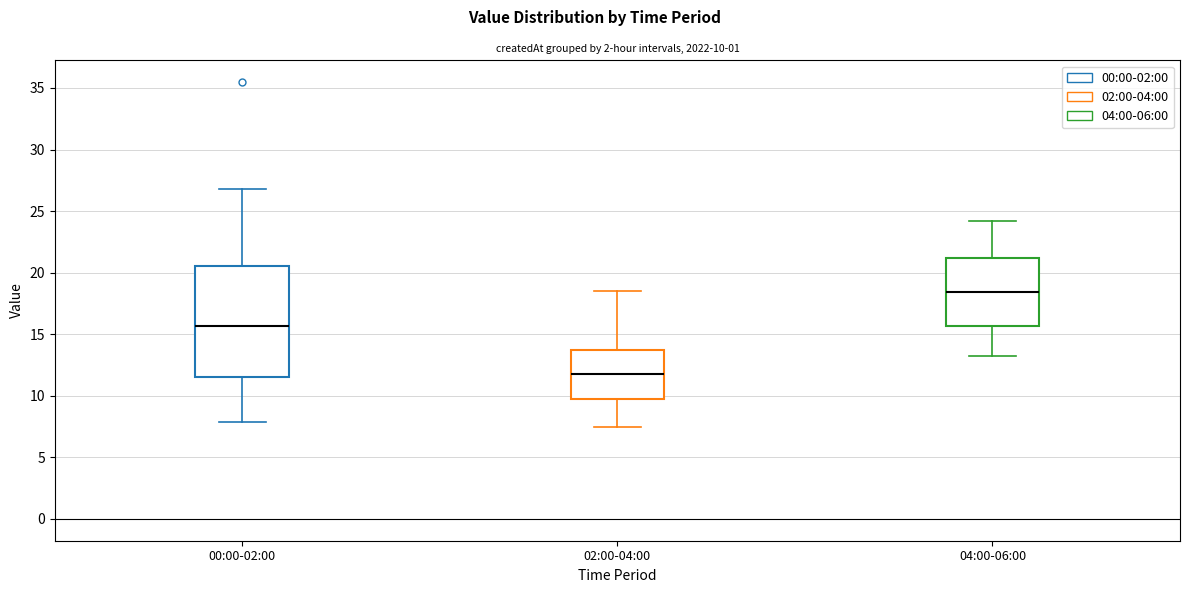

Which box is the tallest, from its lower edge to its upper edge?

00:00-02:00